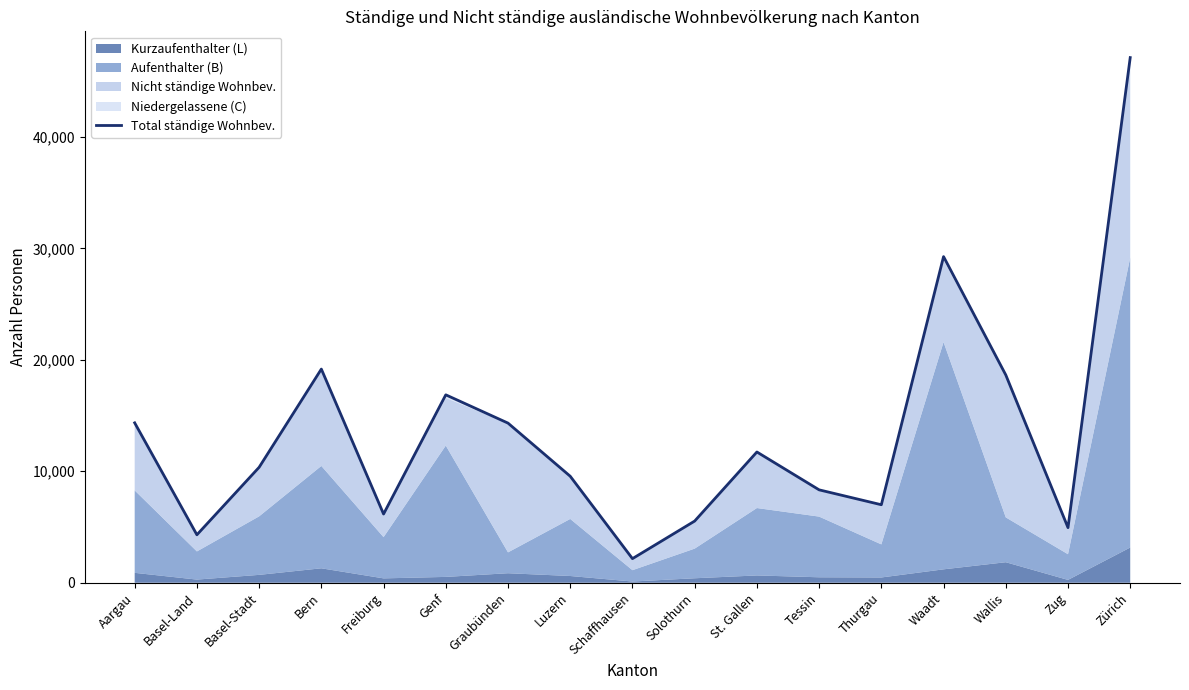

Reading left to right, extract all data points from this chart.

Aargau=14344	Basel-Land=4302	Basel-Stadt=10357	Bern=19166	Freiburg=6165	Genf=16856	Graubünden=14320	Luzern=9553	Schaffhausen=2163	Solothurn=5534	St. Gallen=11730	Tessin=8334	Thurgau=6998	Waadt=29255	Wallis=18640	Zug=4944	Zürich=47106